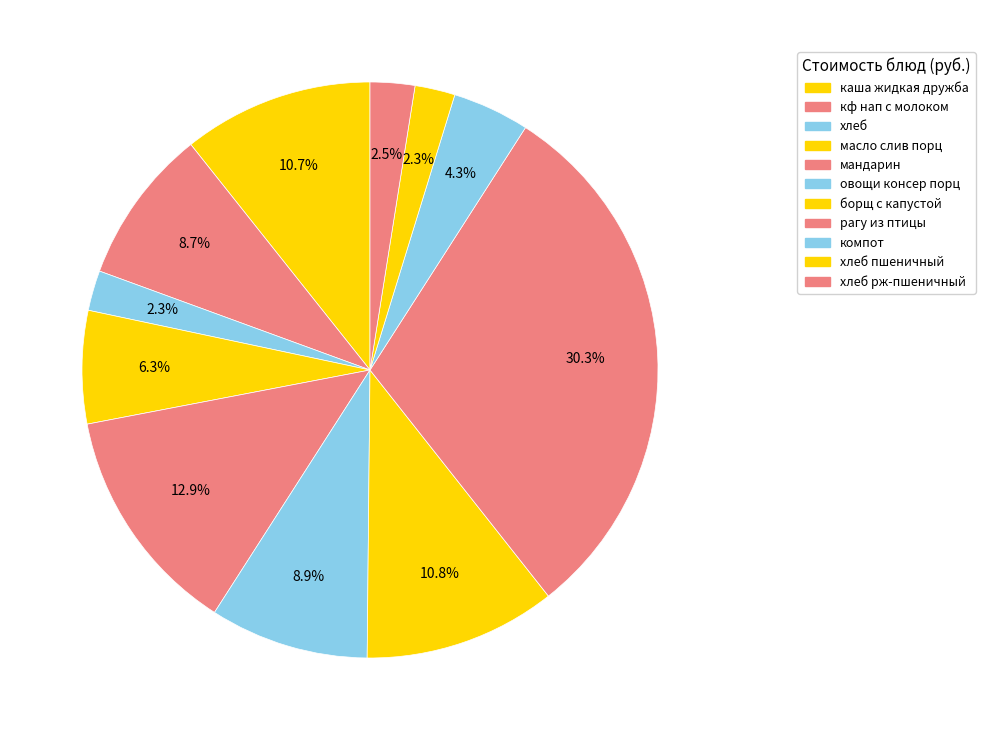

Approximately how many times larger is the value at масло слив порц compared to кф нап с молоком?

0.7